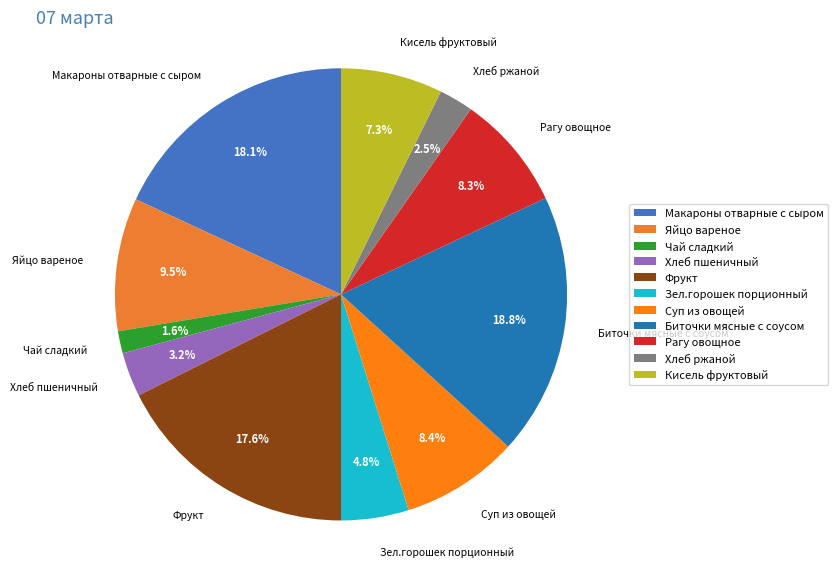

Count the number of slices in the pie.

11